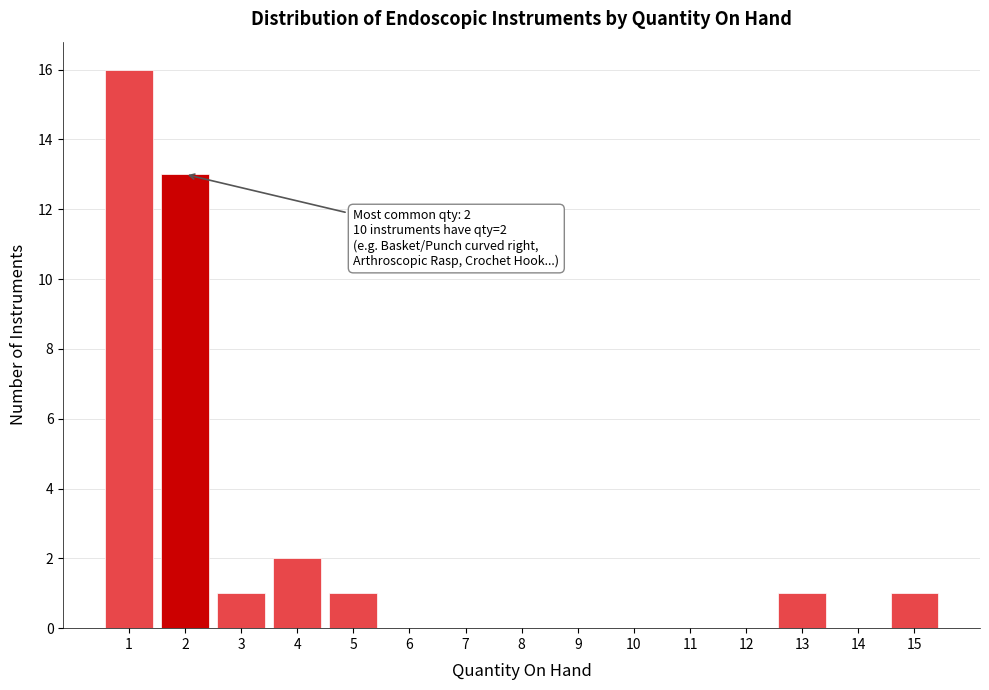

Over which range of the x-axis is the bar tallest?

0.5 to 1.5